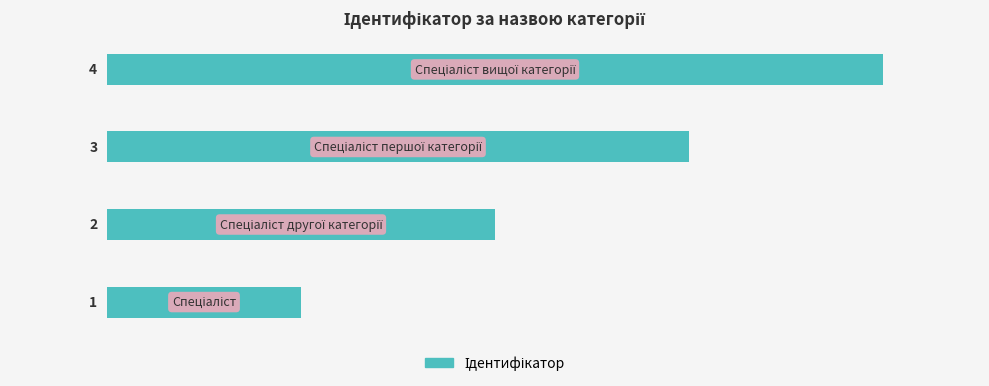

What is the difference between the second highest and second lowest values?

1